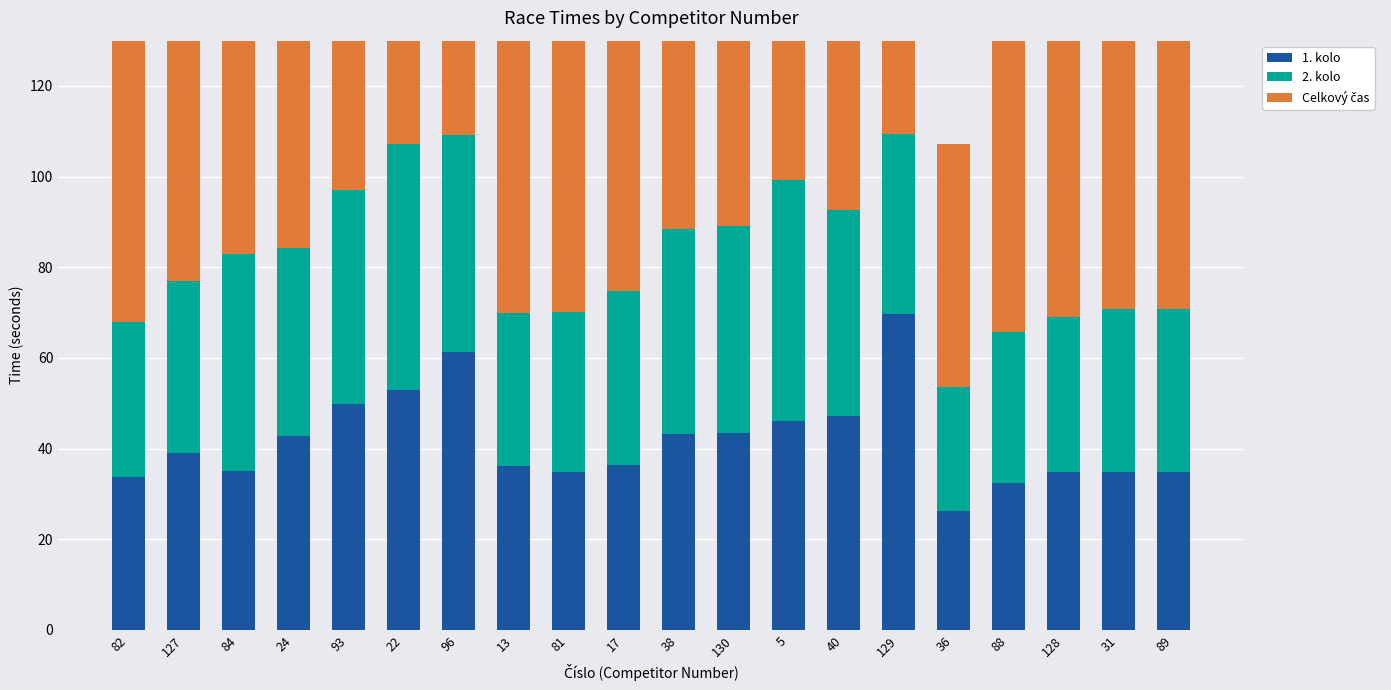

At which label does 2. kolo first exceed 39?

84